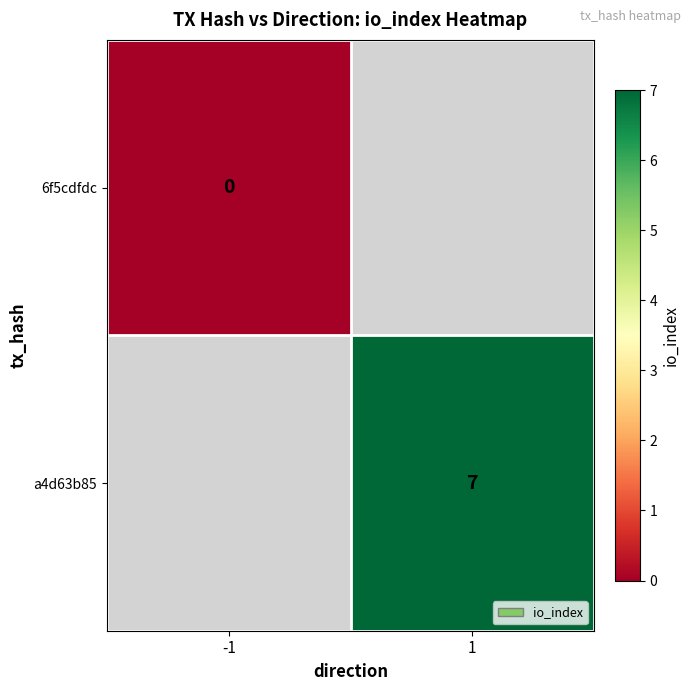

Is it true that a4d63b85 equals 7 at 1?

True